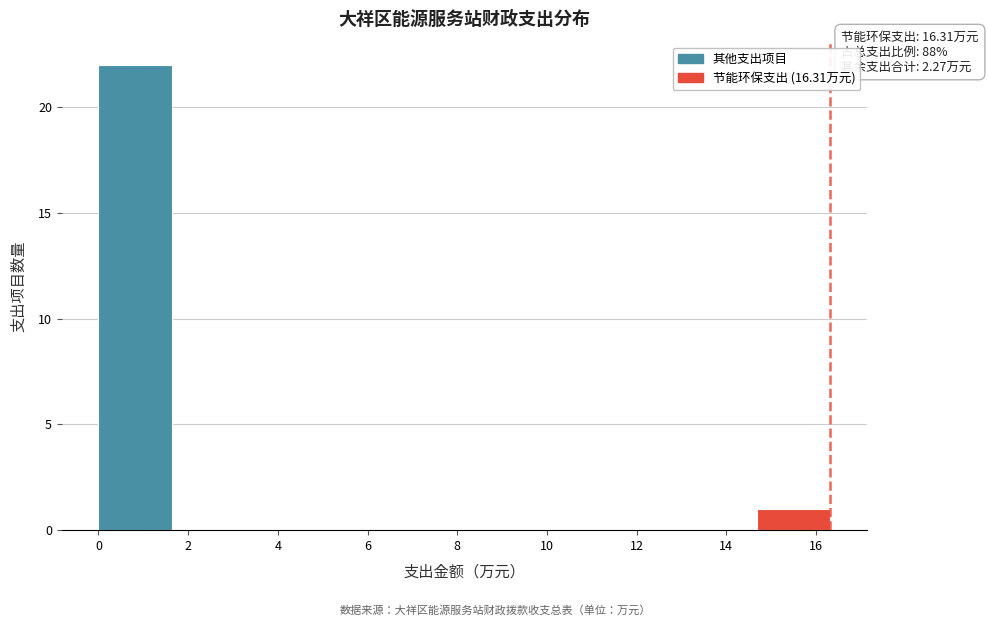

Over which range of the x-axis is the bar tallest?

0.0 to 1.6